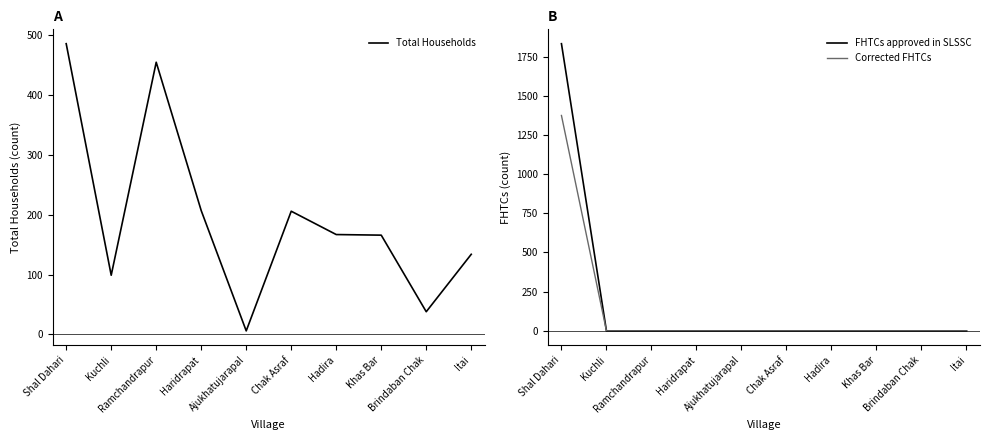

Is it true that Total Households equals 486 at Shal Dahari?

True